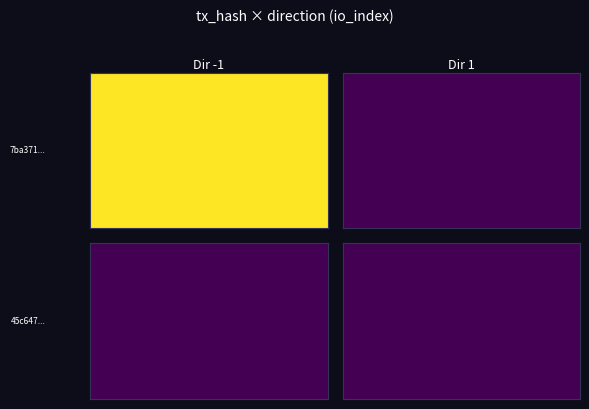

Reading left to right, extract all data points from this chart.

7ba371239275ff0b7ca4e2dc6a96ce819e502d2: direction=-1	io_index=1823
45c647ba2429134c0e551c6a7ed8c2dd7f7f666: direction=1	io_index=6